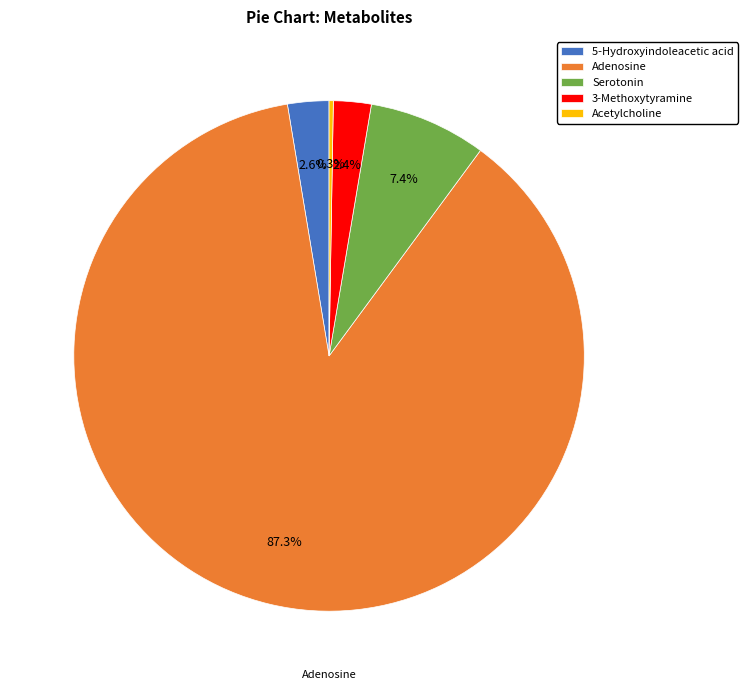

Between Adenosine and 5-Hydroxyindoleacetic acid, which is larger?

Adenosine